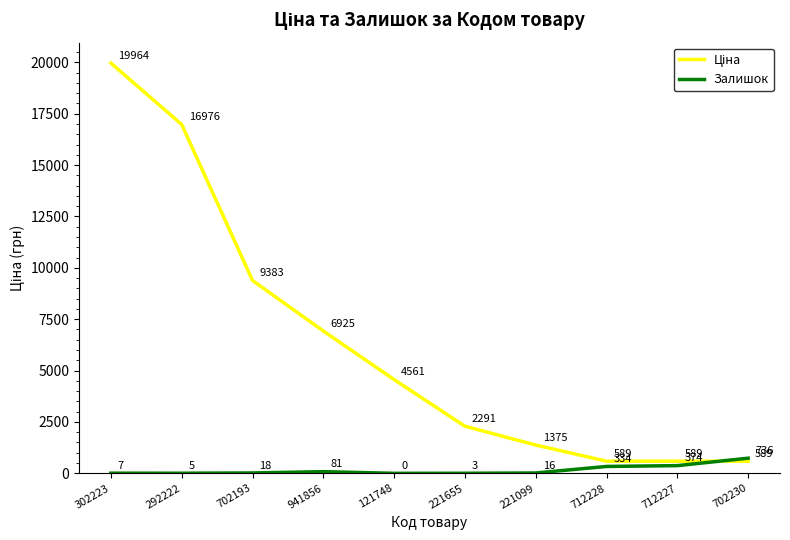

Count the number of categories in the chart.

10